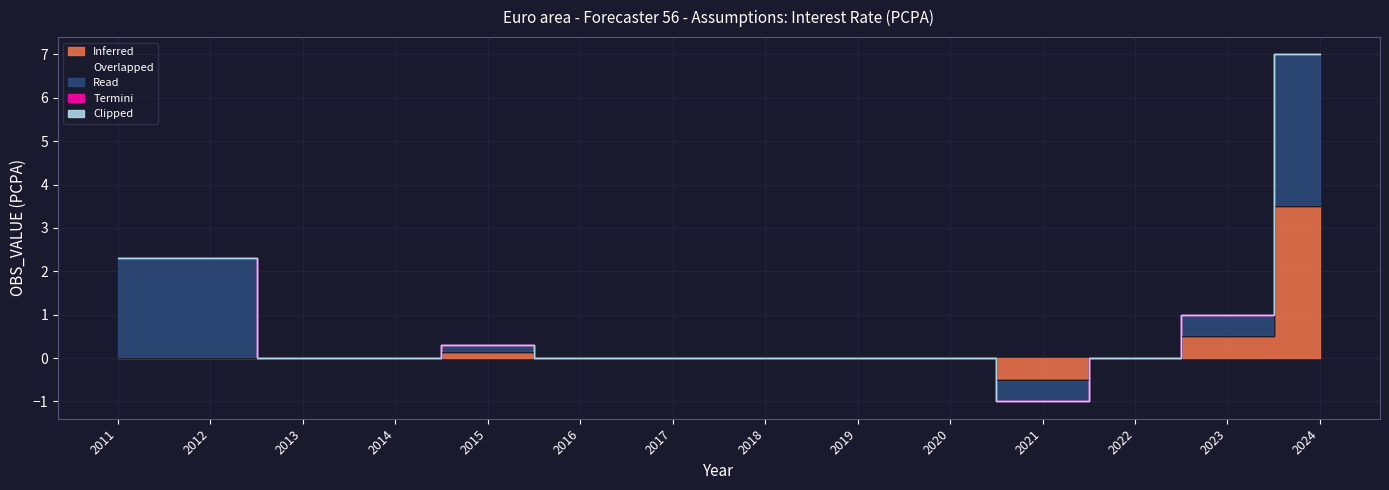

True or false: Overlapped and Clipped cross at least once.

False